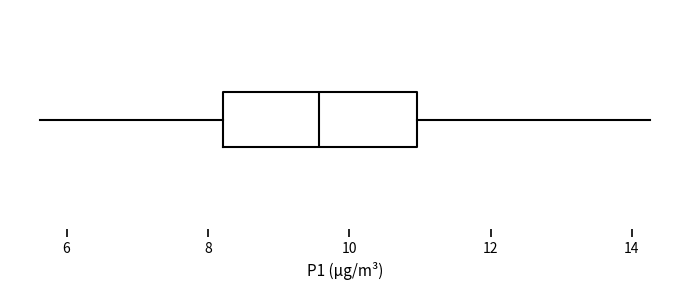

Where does the left whisker of the box end on the x-axis? The values are not printed on the chart, so give them approximately, as read against the axis.

5.6